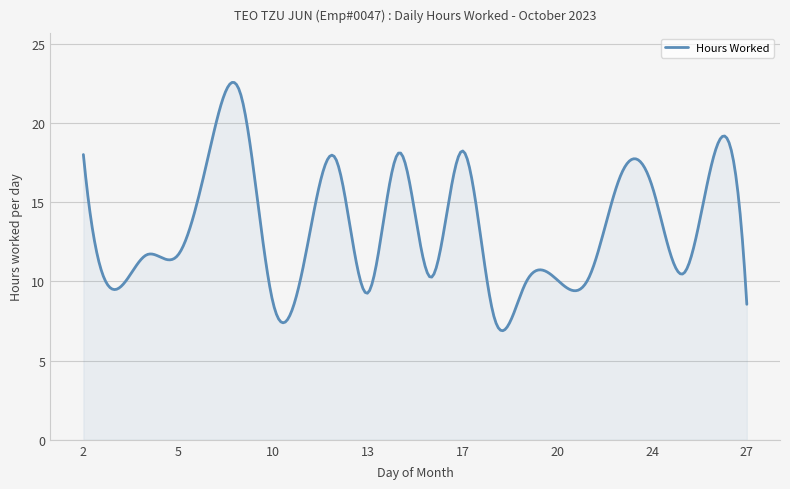

What is the maximum value shown in the chart?

22.6